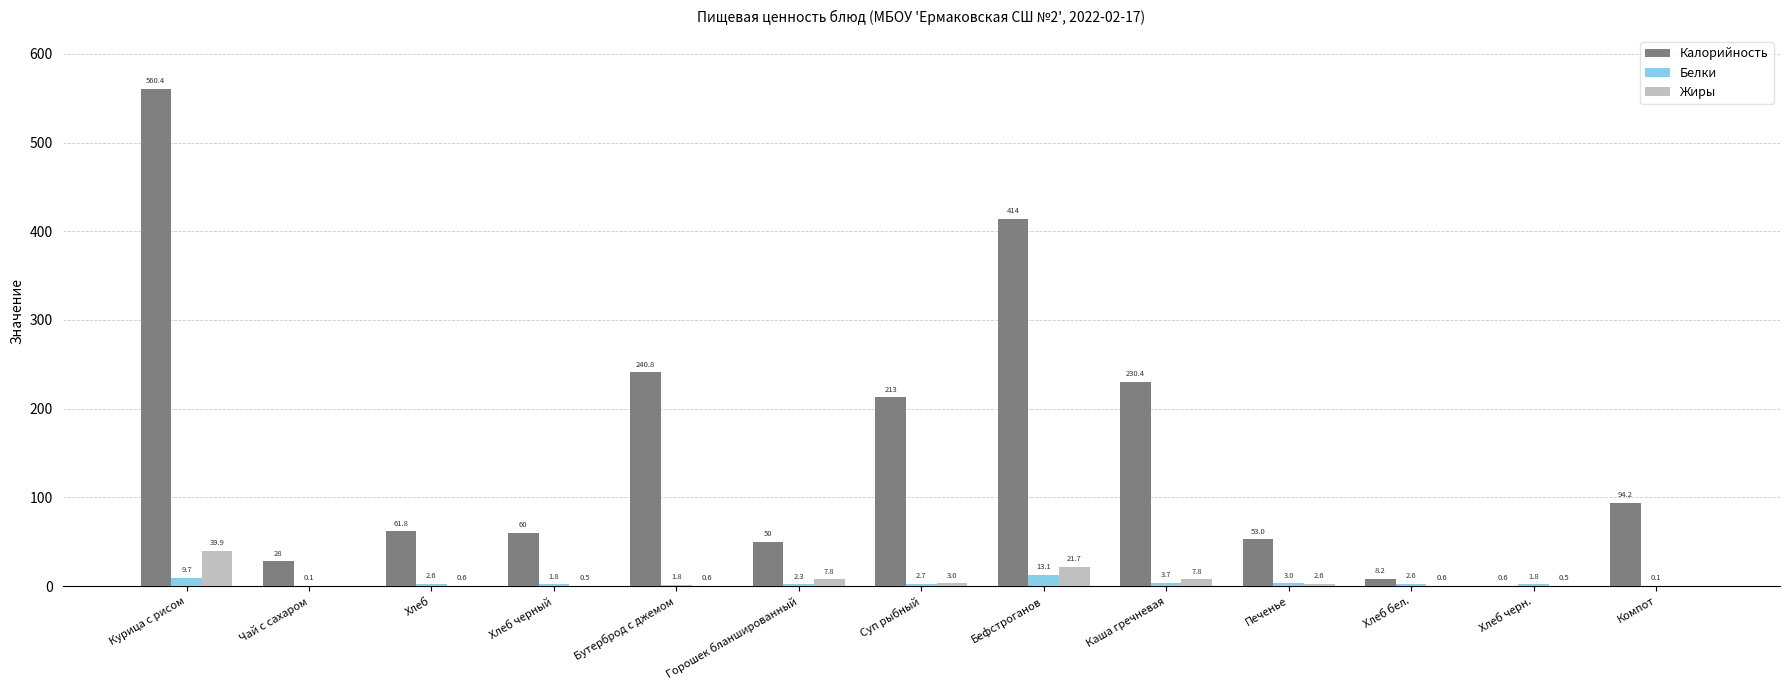

The value of Калорийность at Хлеб is 108.6. True or false?

False